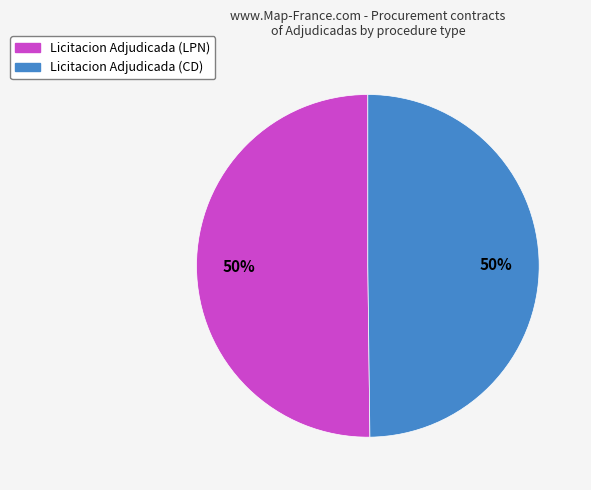

To the nearest percent, what percentage of the pie is Licitacion Adjudicada (LPN)?

50%